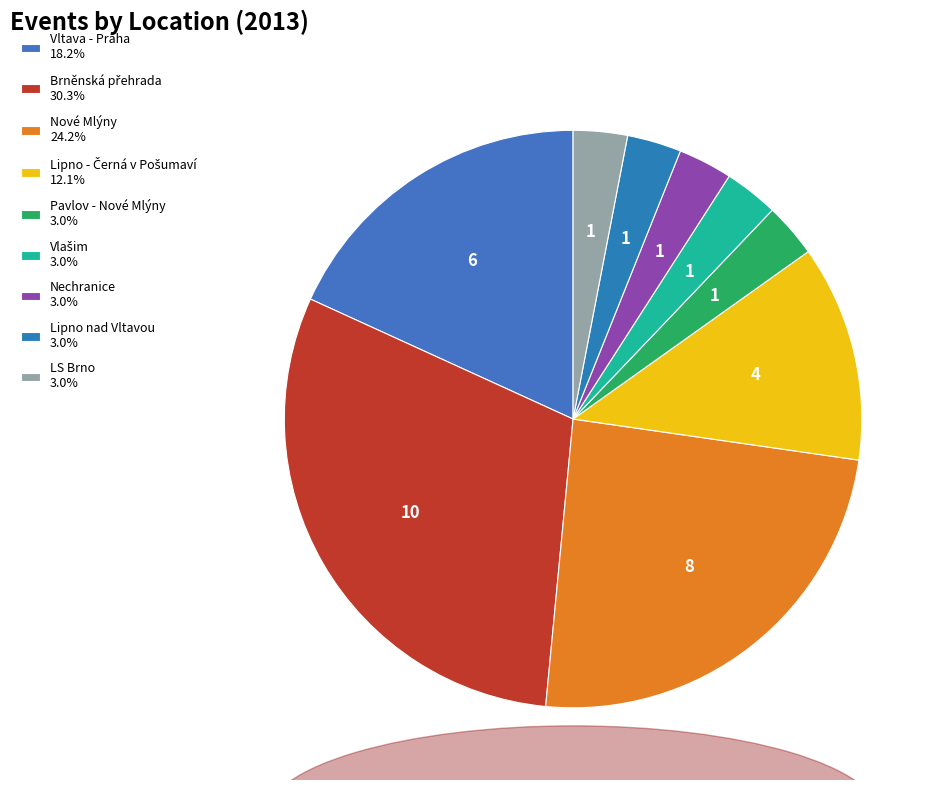

How many segments does this pie chart have?

9